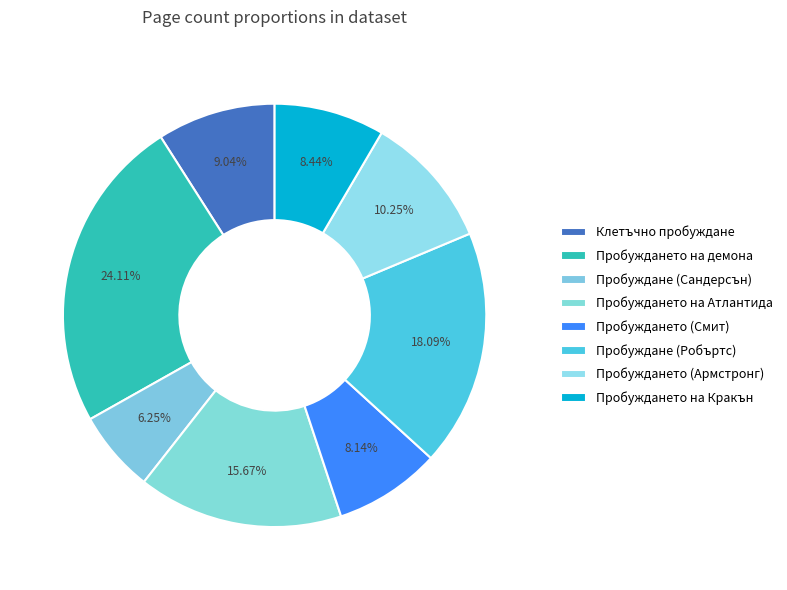

Count the number of slices in the pie.

8